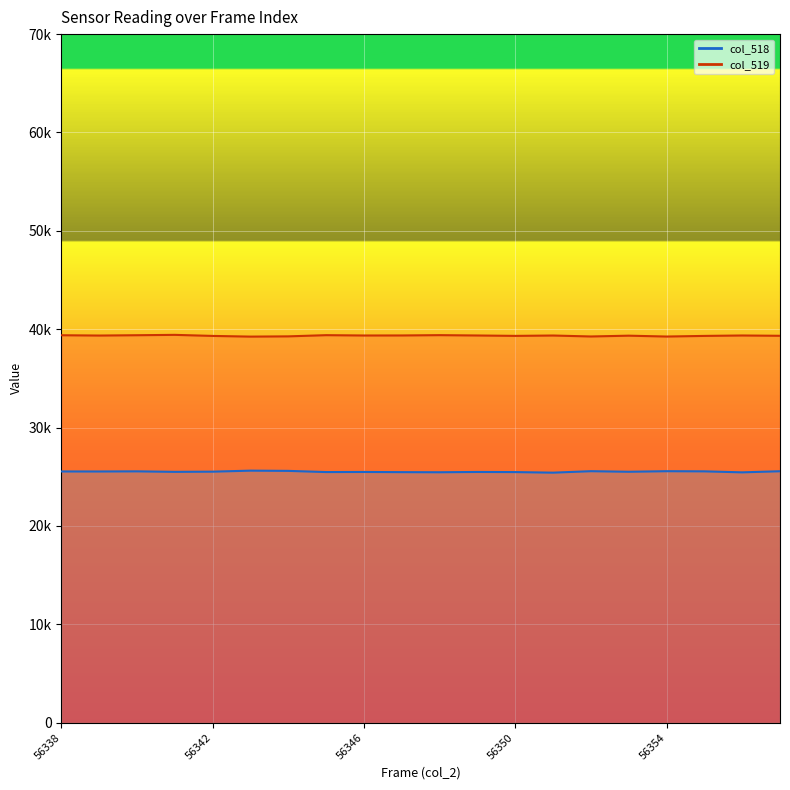

At which label does col_519 line first exceed 39361?

56338